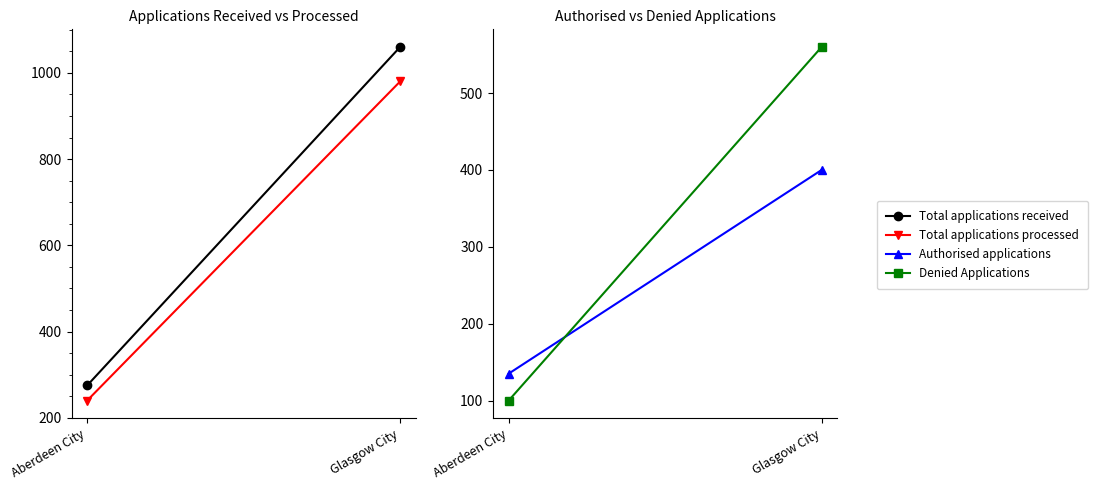

What is the difference between the Denied Applications values at Glasgow City and Aberdeen City?

460